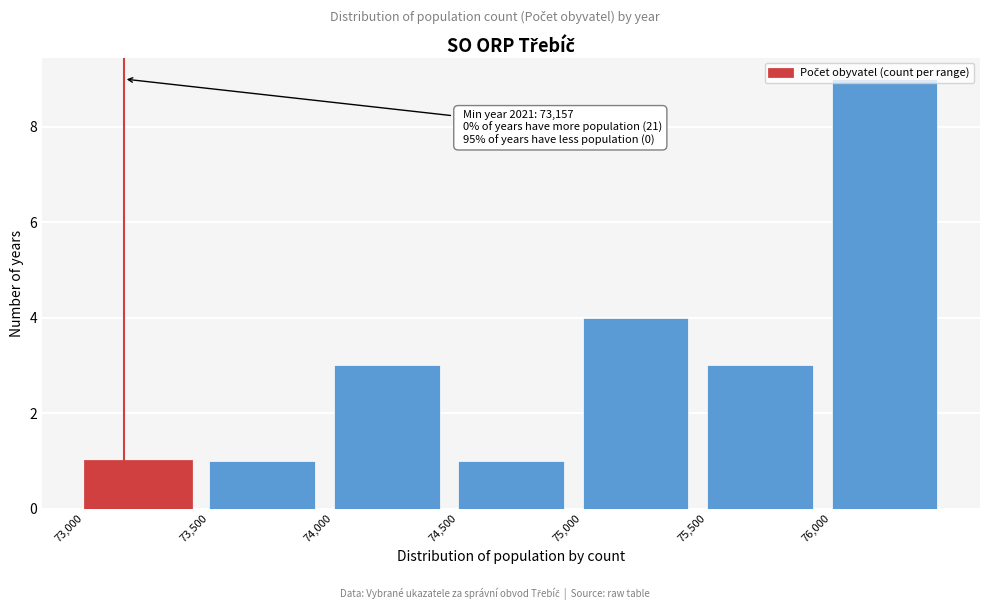

Which range on the x-axis has the tallest bar?

76000 to 76500